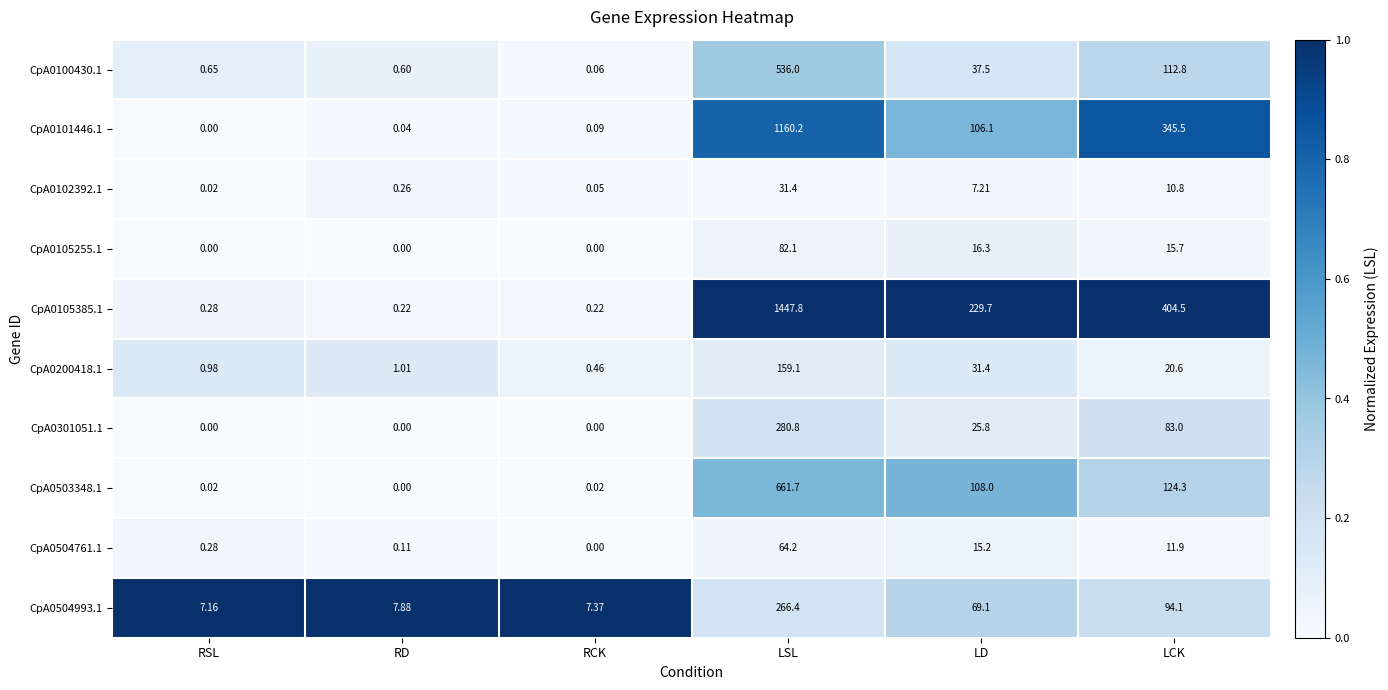

How many data points in CpA0504761.1 are above 11?

3